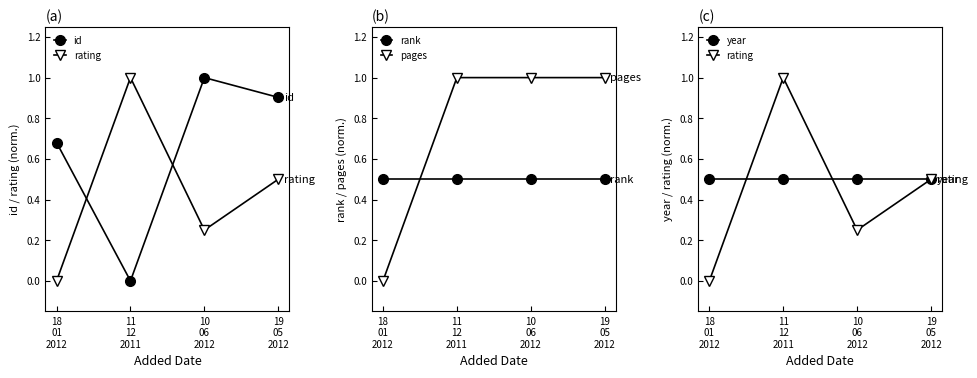

What position from the left is 11
12
2011?

2